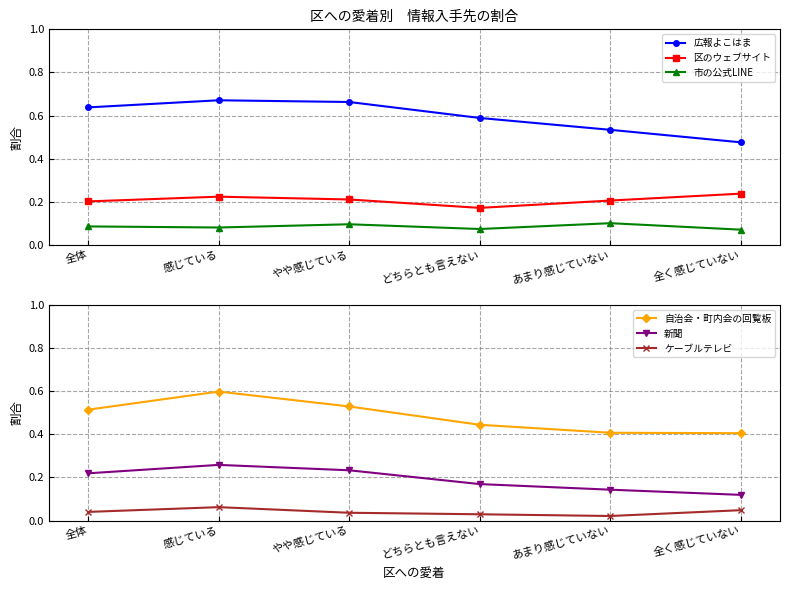

What is the spread (max minus min) of values at あまり感じていない?

0.5